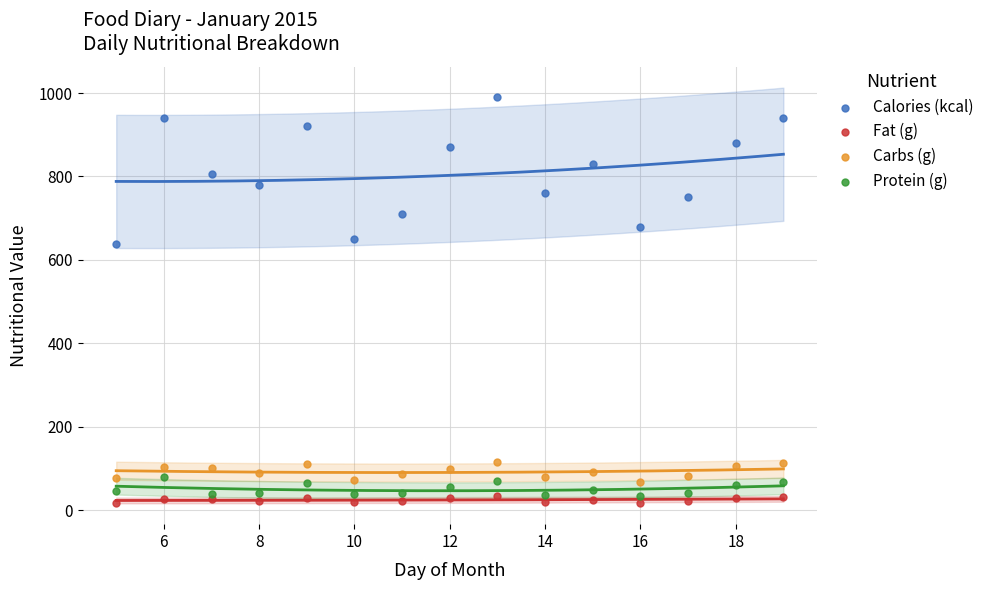

Across all data points, what is the range of X values (max minus min)?

14.0